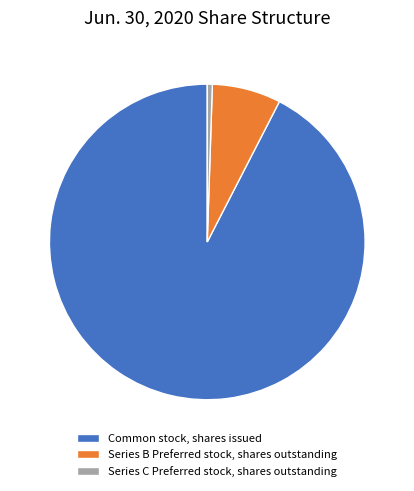

True or false: Series B Preferred stock, shares outstanding accounts for 2% of the total.

False